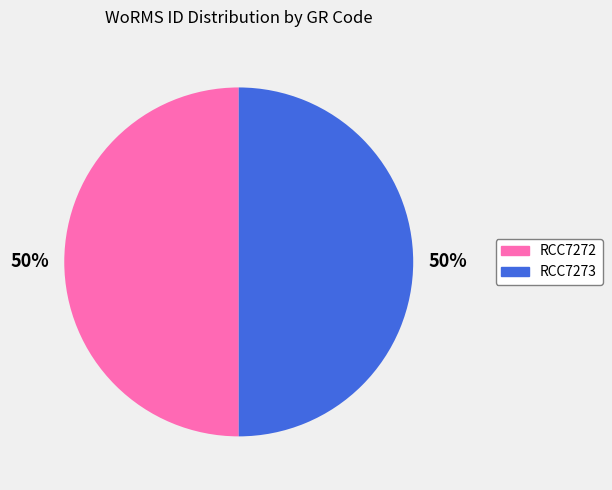

What percentage is the RCC7272 slice, to the nearest percent?

50%